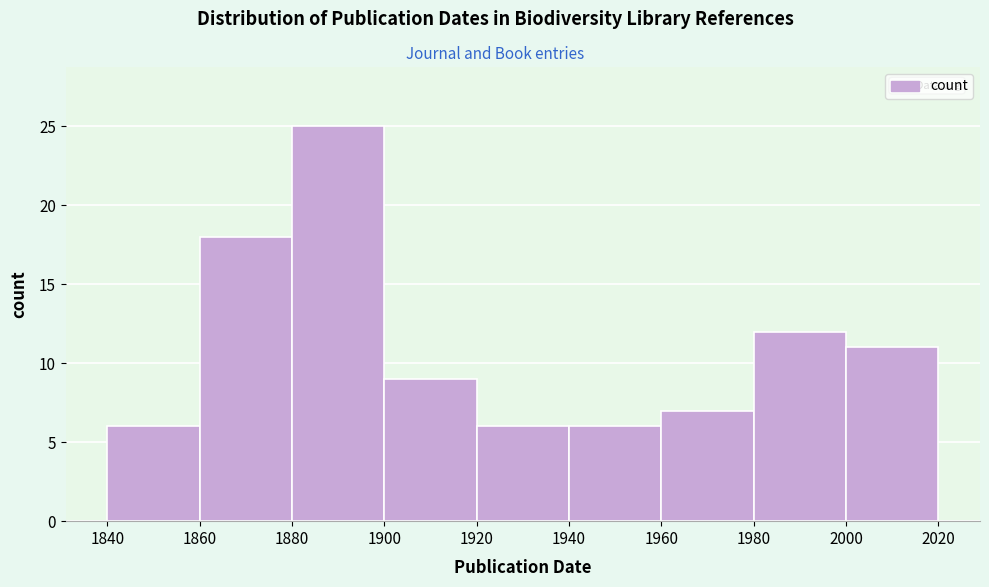

Which range on the x-axis has the tallest bar?

1880 to 1900